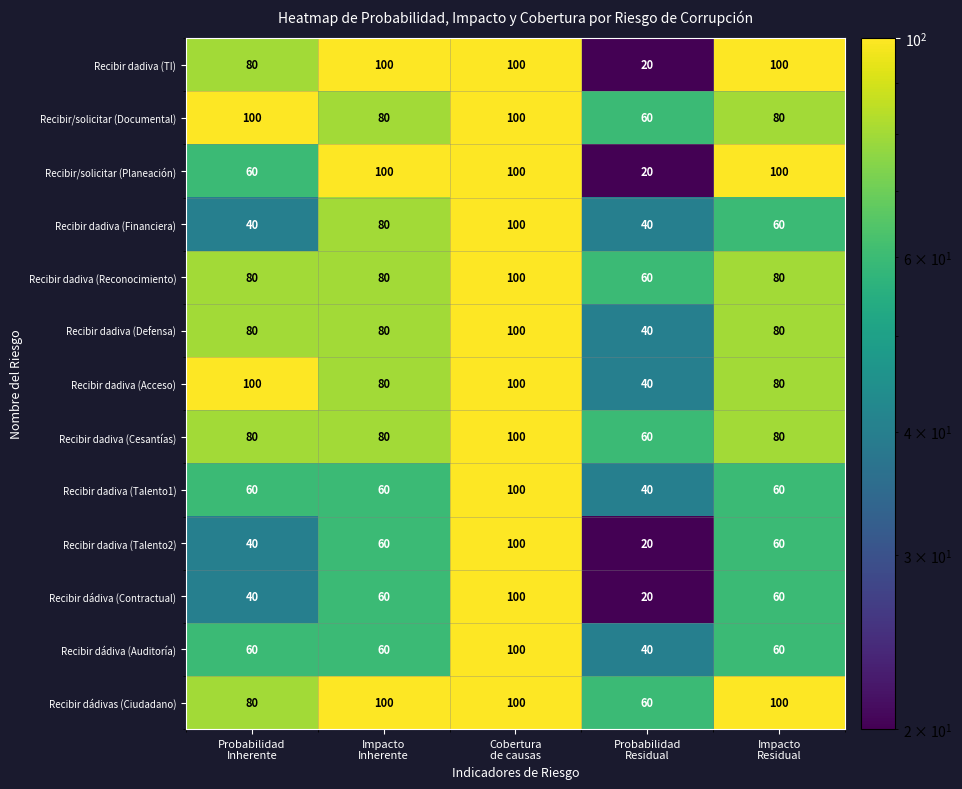

Which series has the largest total across all categories?

Recibir dádivas (Ciudadano)